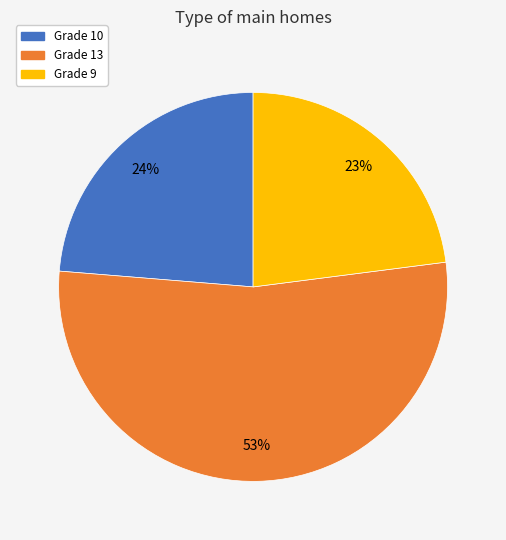

To the nearest percent, what is the average slice percentage?

33%